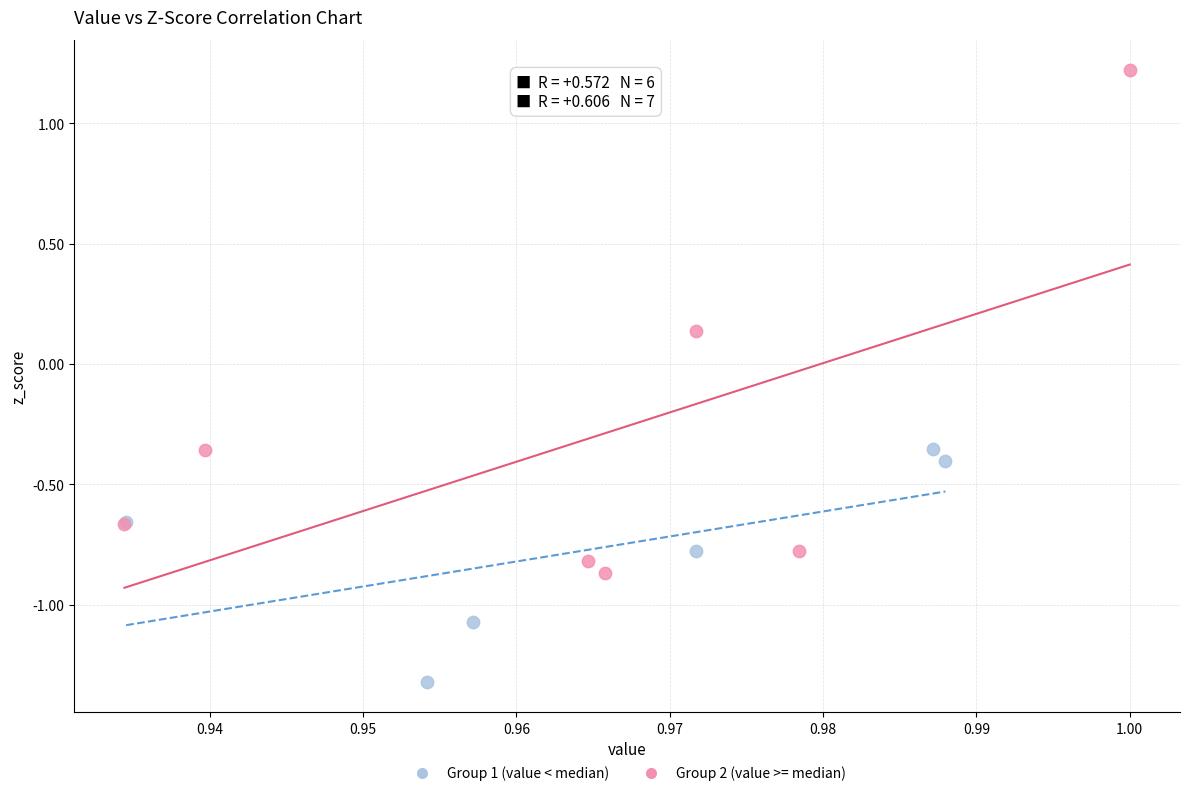

Which series reaches the minimum Y coordinate?

Group 1 (value < median)